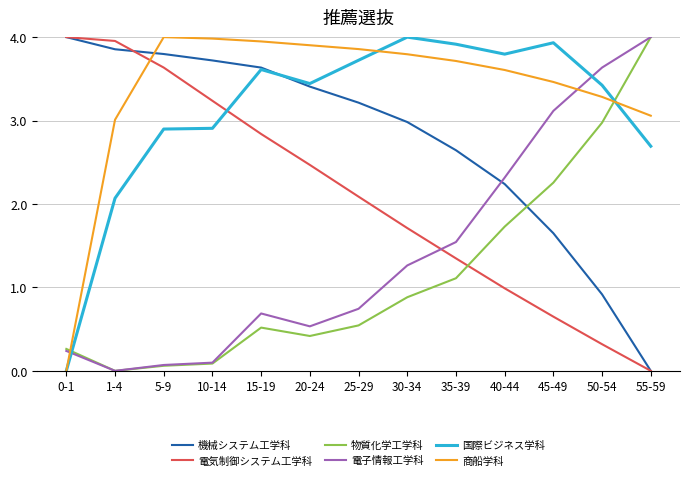

At how many categories does at least one series exceed 3?

13